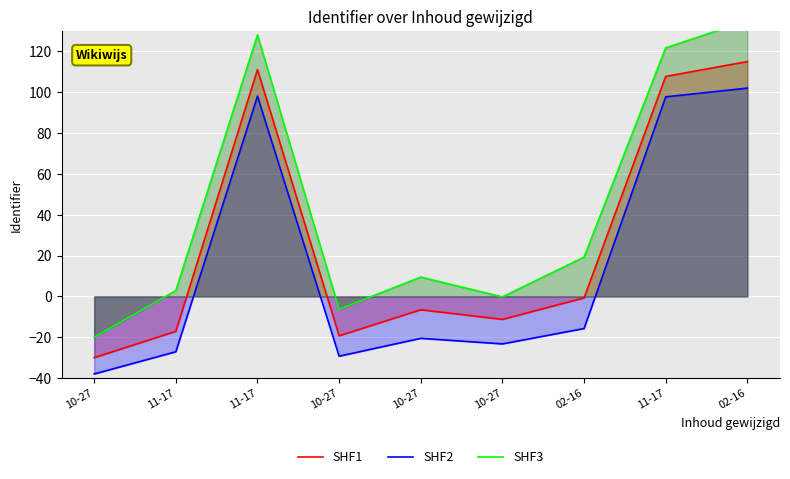

What is the difference between the SHF3 values at 11-17 and 11-17?

125.2